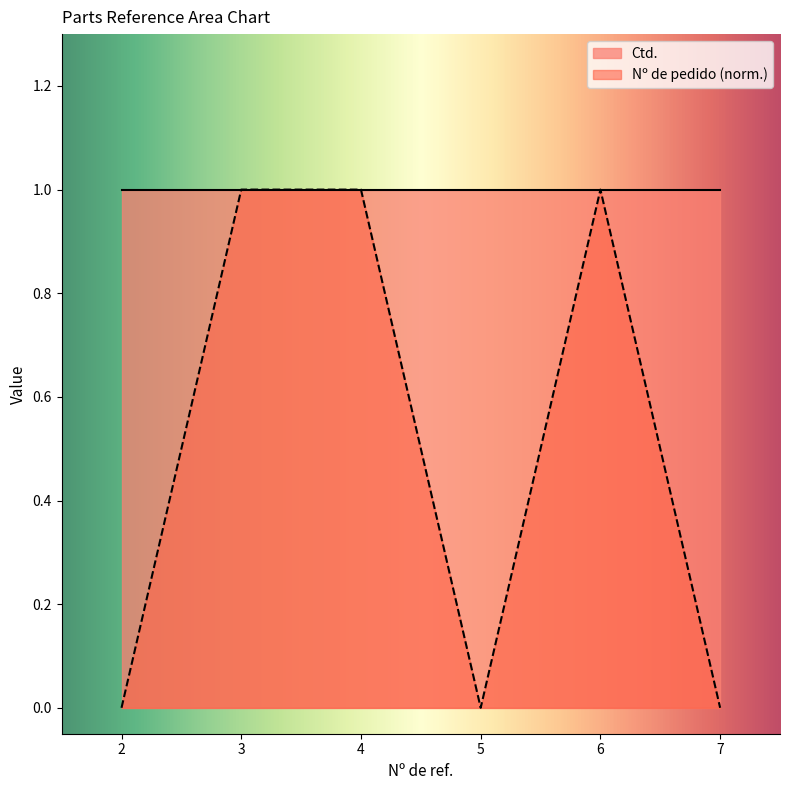

Reading right to left, list all the values displayed in this chart.

7=0.0	6=1.0	5=0.0	4=1.0	3=1.0	2=0.0